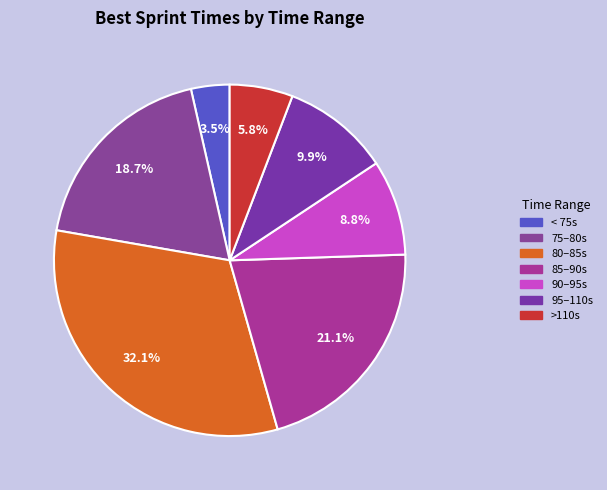

How many segments does this pie chart have?

7